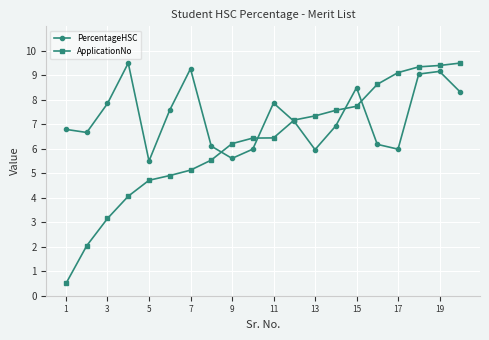

True or false: PercentageHSC has more than 2 points higher than both neighbors.

True